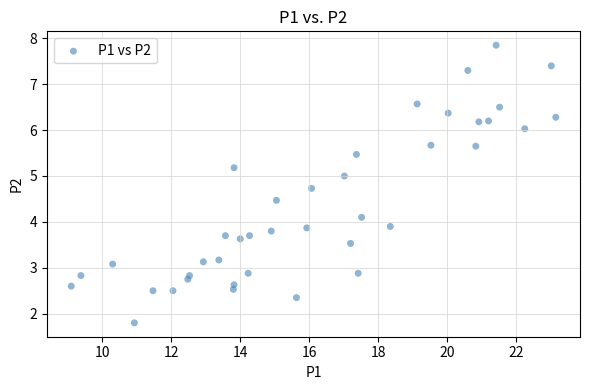

What is the range of X values (max minus min)?

14.0